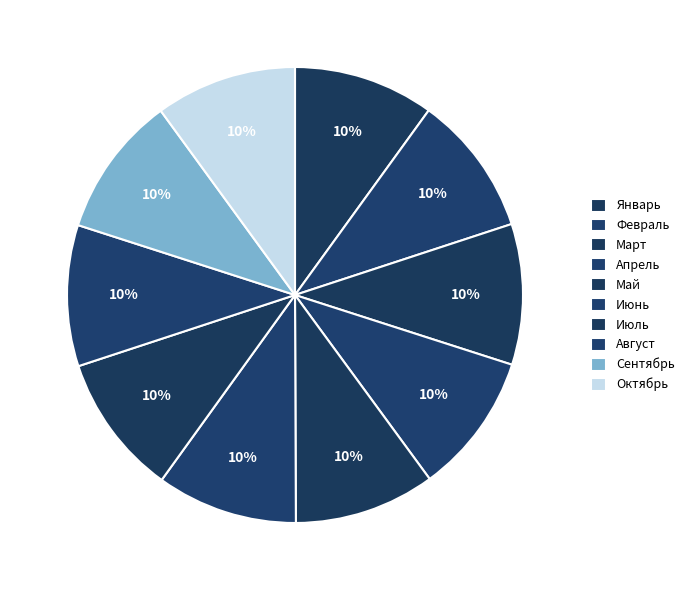

How many slices are in this pie chart?

10